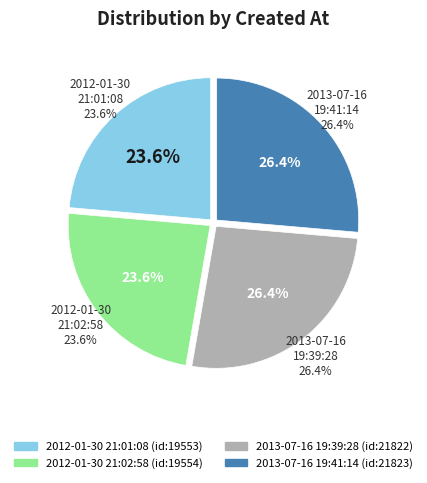

Which category has the biggest portion of the pie?

2013-07-16 19:41:14 UTC